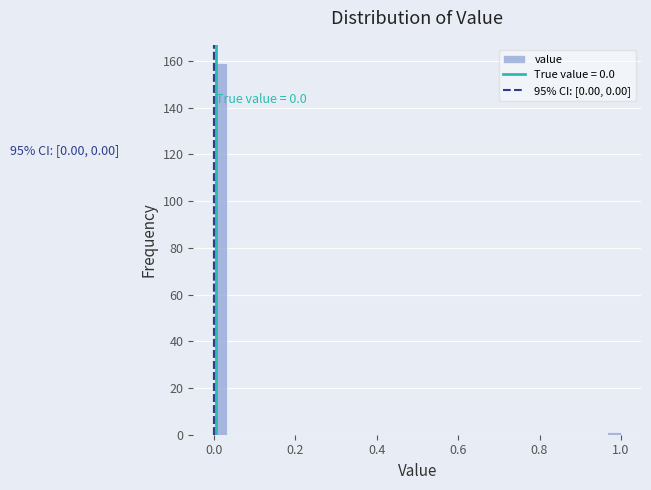

Around what value on the x-axis is the tallest bar? Give the approximate position of its centre, as read against the axis.

0.02